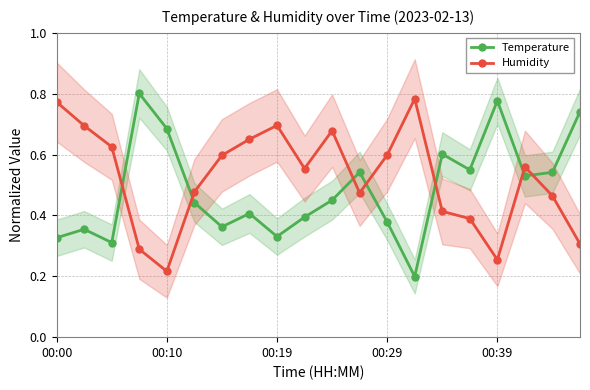

Count the Humidity values in the range 0 to 1.

20